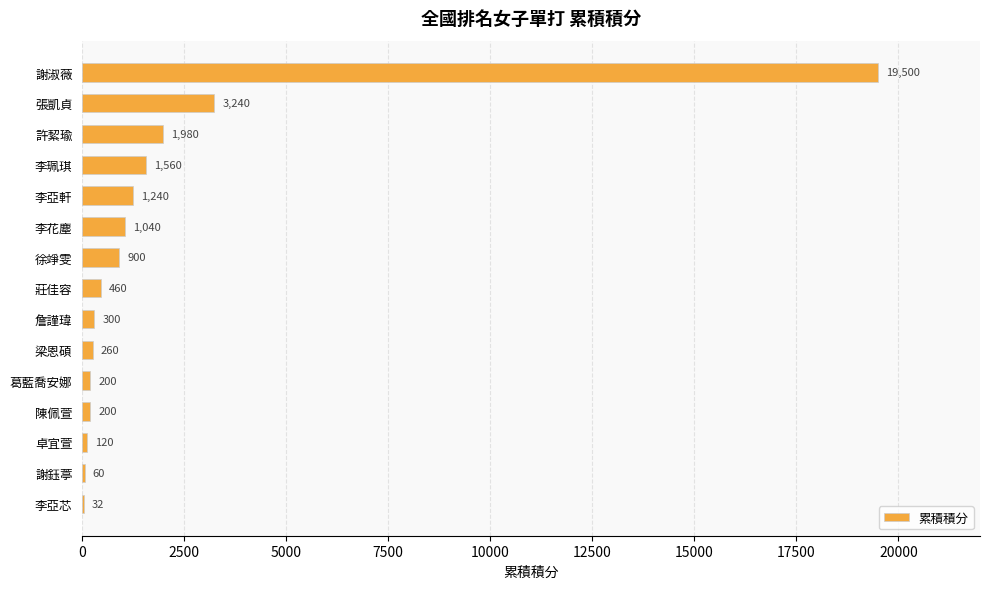

Approximately how many times larger is the value at 徐竫雯 compared to 李花塵?

0.9